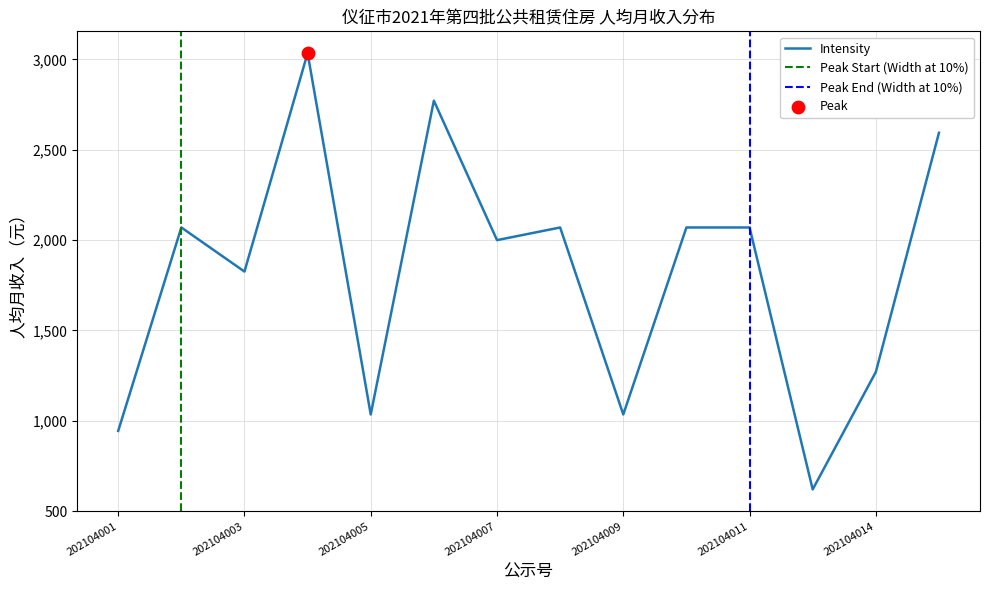

Which has a higher value, 202104010 or 202104003?

202104010